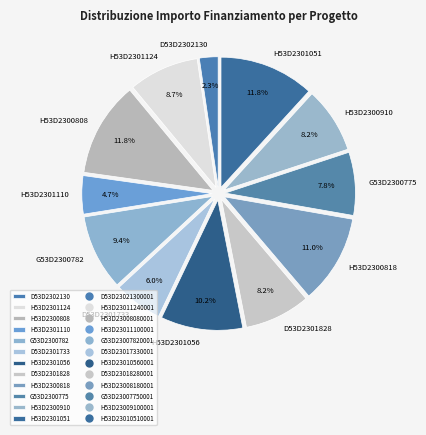

Is there any slice that represents more than half of the pie?

No